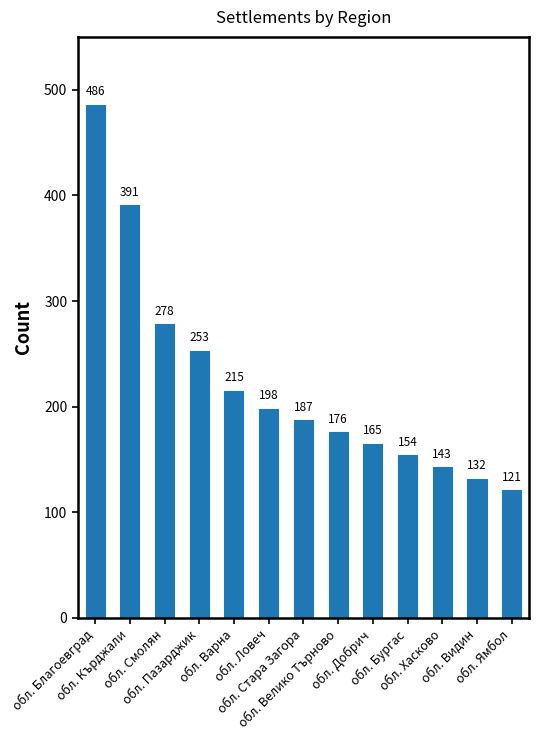

Is it true that the value at обл. Благоевград is 334?

False